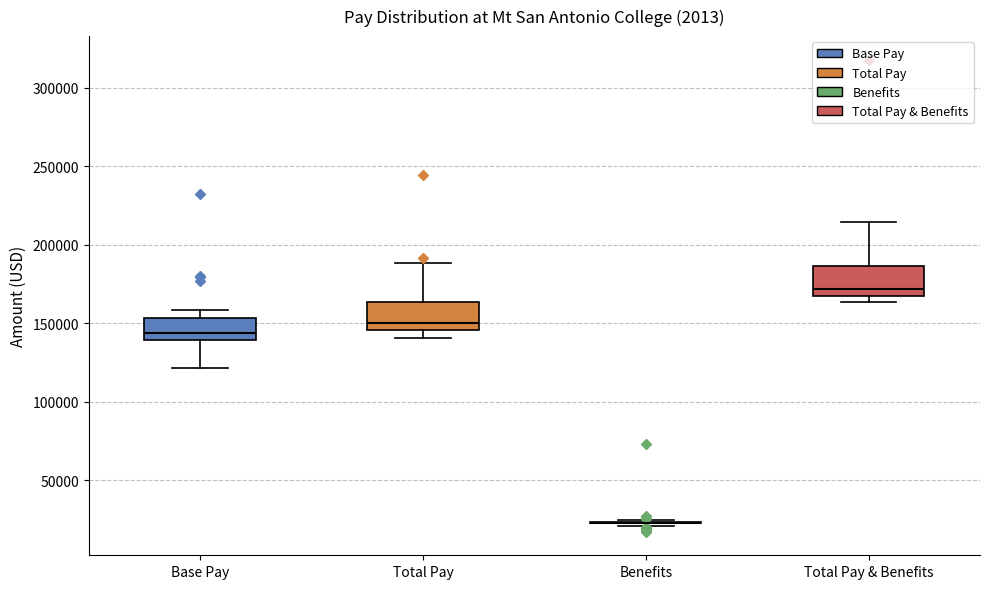

Reading left to right, transcribe this box plot: for each box, give where its median line is, the range the box spans, and where its two whiskers end, as read against the y-axis. The values are not printed on the chart, so give them approximately, as read against the axis.

Base Pay: median 145000, box 140000 to 155000, whiskers 120000 to 160000
Total Pay: median 150000, box 145000 to 165000, whiskers 140000 to 190000
Benefits: box collapsed to a line at 25000, whiskers 20000 to 25000
Total Pay & Benefits: median 170000 (just above the box's lower edge), box 170000 to 185000, whiskers 165000 to 215000